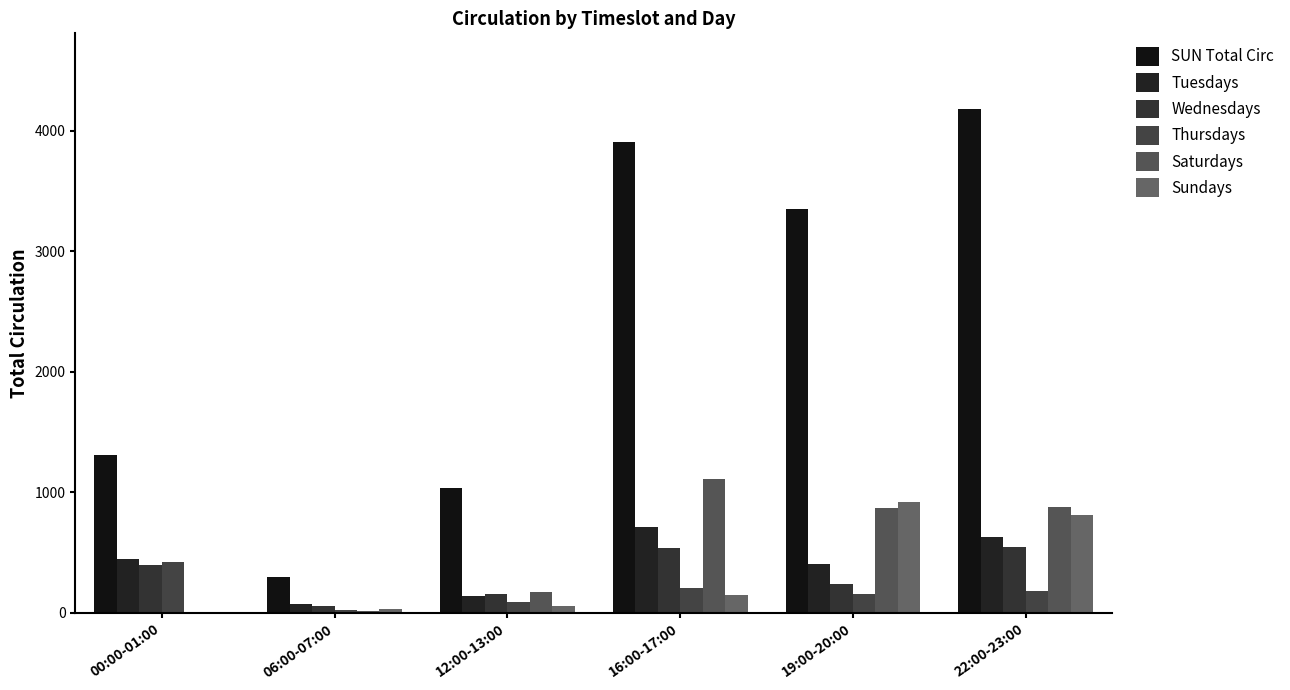

Which category has the lowest value across all series?

00:00-01:00